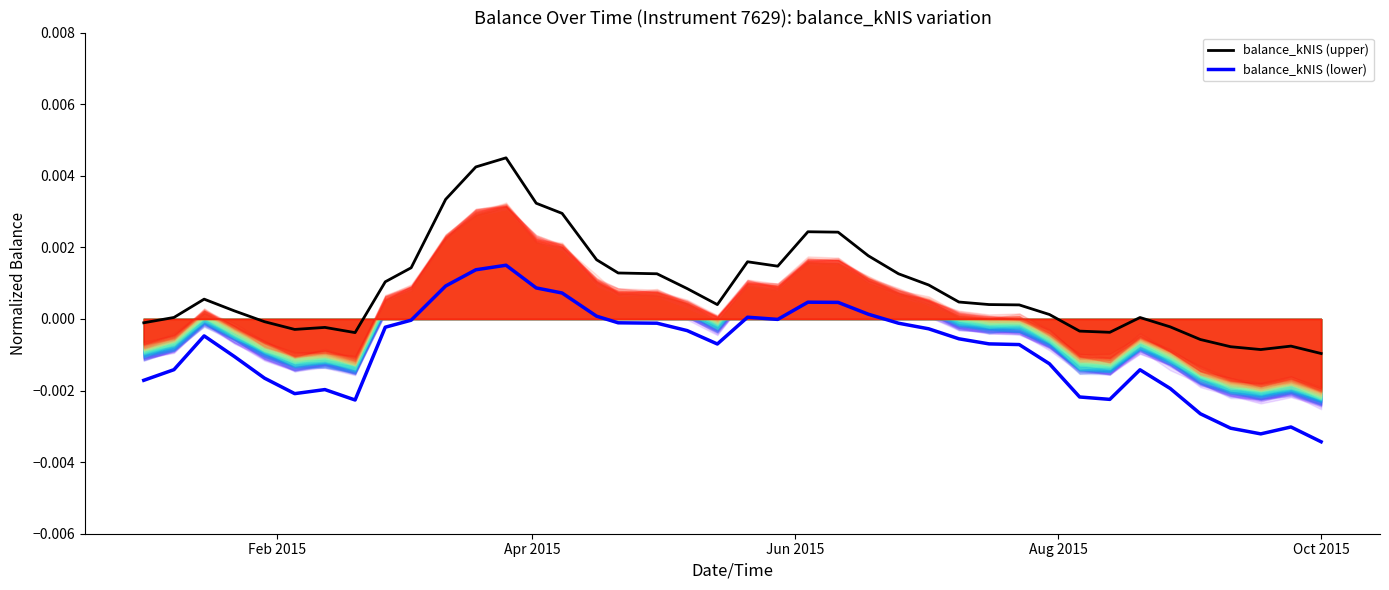

At how many categories does at least one series exceed 0?

27